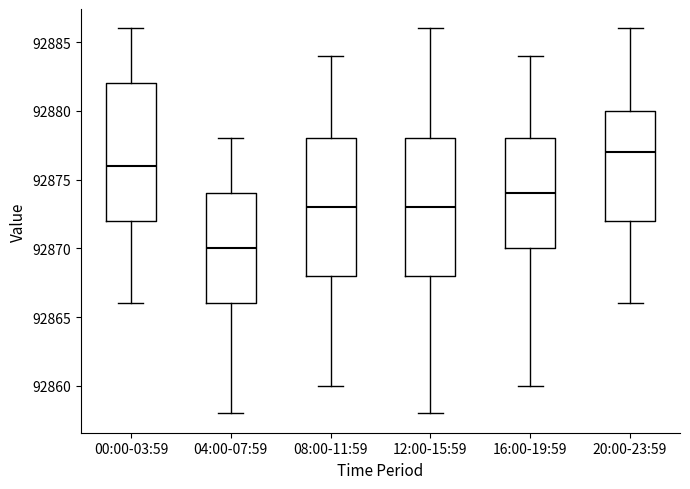

Reading left to right, transcribe this box plot: for each box, give where its median line is, the range the box spans, and where its two whiskers end, as read against the y-axis. The values are not printed on the chart, so give them approximately, as read against the axis.

00:00-03:59: median 92876, box 92872 to 92882, whiskers 92866 to 92886
04:00-07:59: median 92870, box 92866 to 92874, whiskers 92858 to 92878
08:00-11:59: median 92873, box 92868 to 92878, whiskers 92860 to 92884
12:00-15:59: median 92873, box 92868 to 92878, whiskers 92858 to 92886
16:00-19:59: median 92874, box 92870 to 92878, whiskers 92860 to 92884
20:00-23:59: median 92877, box 92872 to 92880, whiskers 92866 to 92886